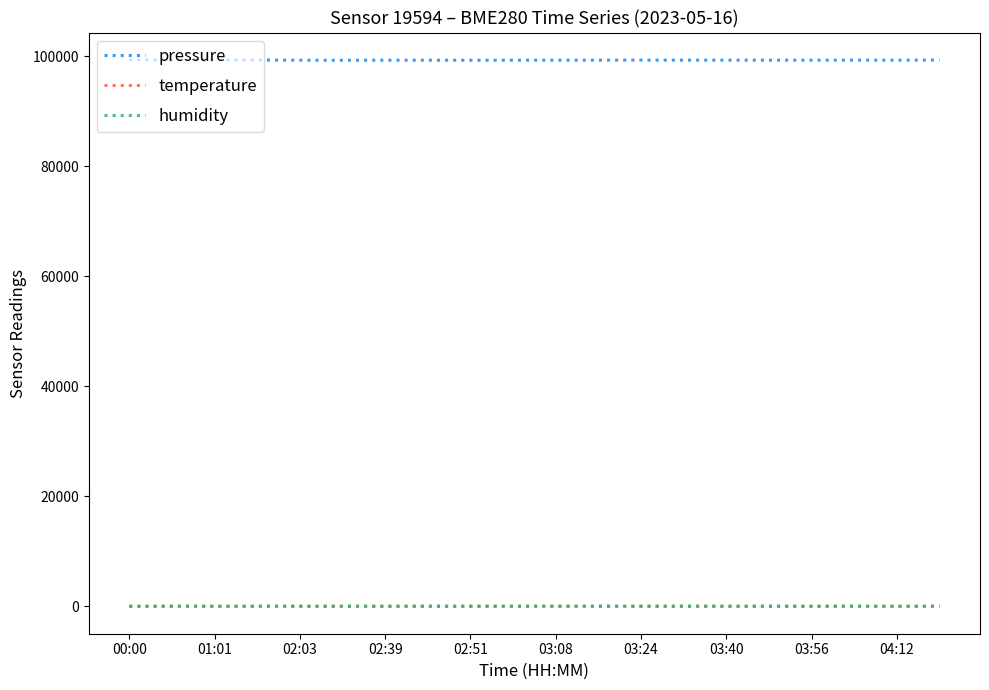

Which series has the largest range (max minus min)?

pressure